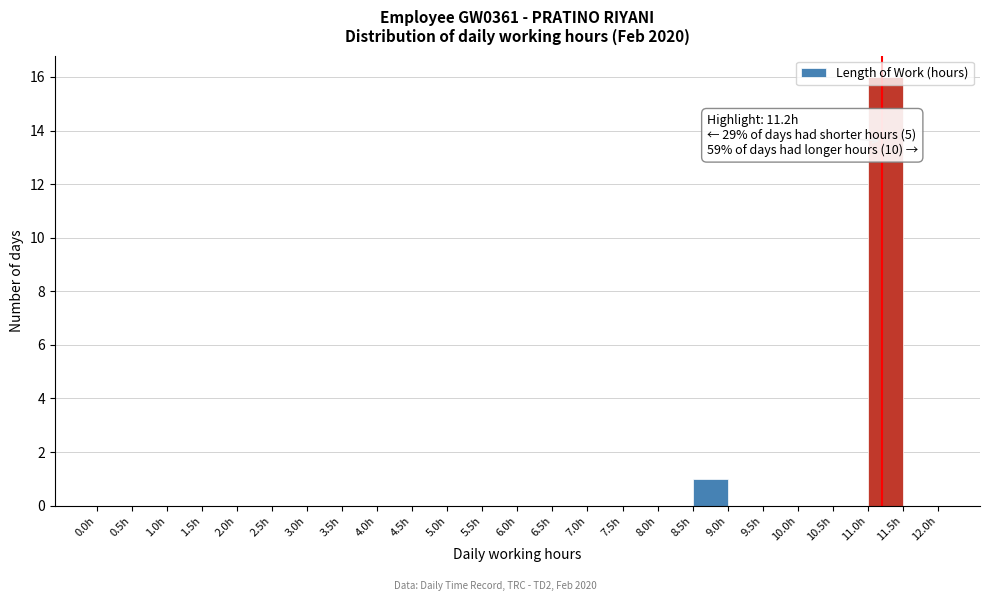

Which range on the x-axis has the tallest bar?

11.0 to 11.5